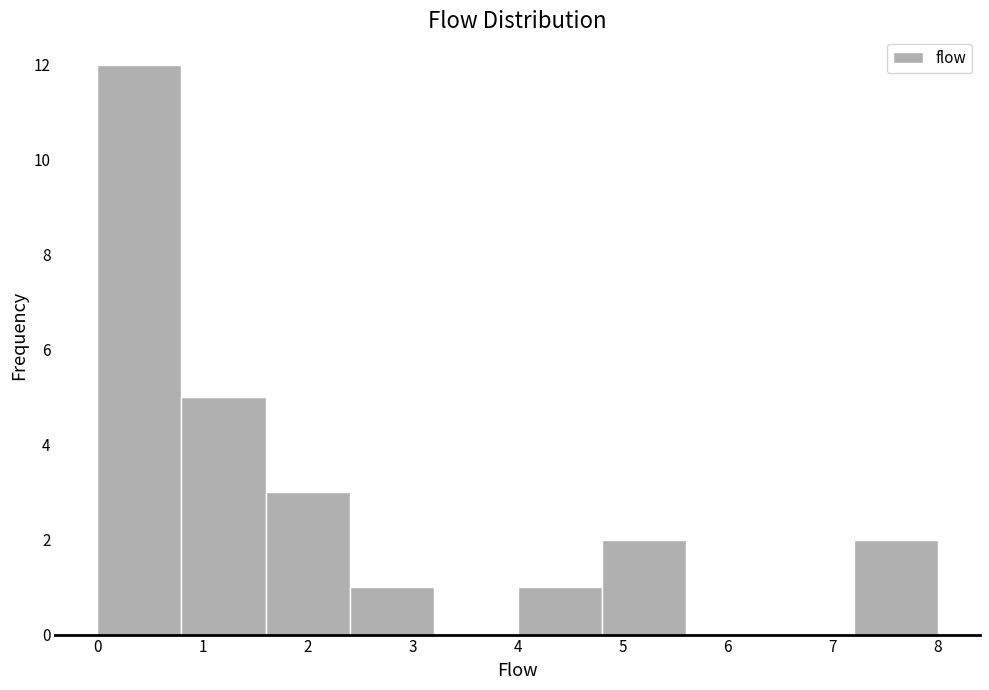

Which range on the x-axis has the tallest bar?

0.0 to 0.8